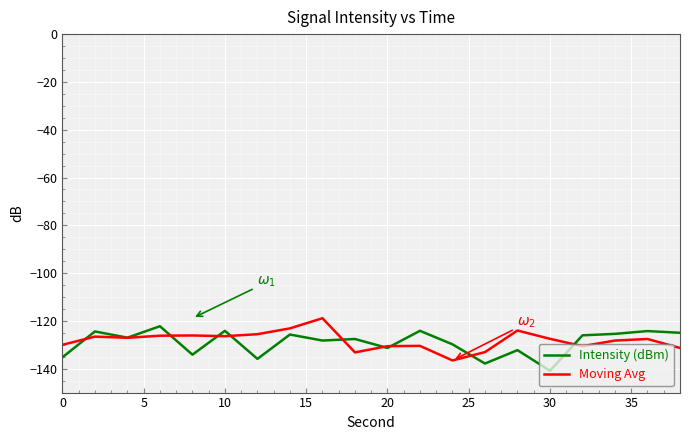

How many lines are shown in the chart?

2